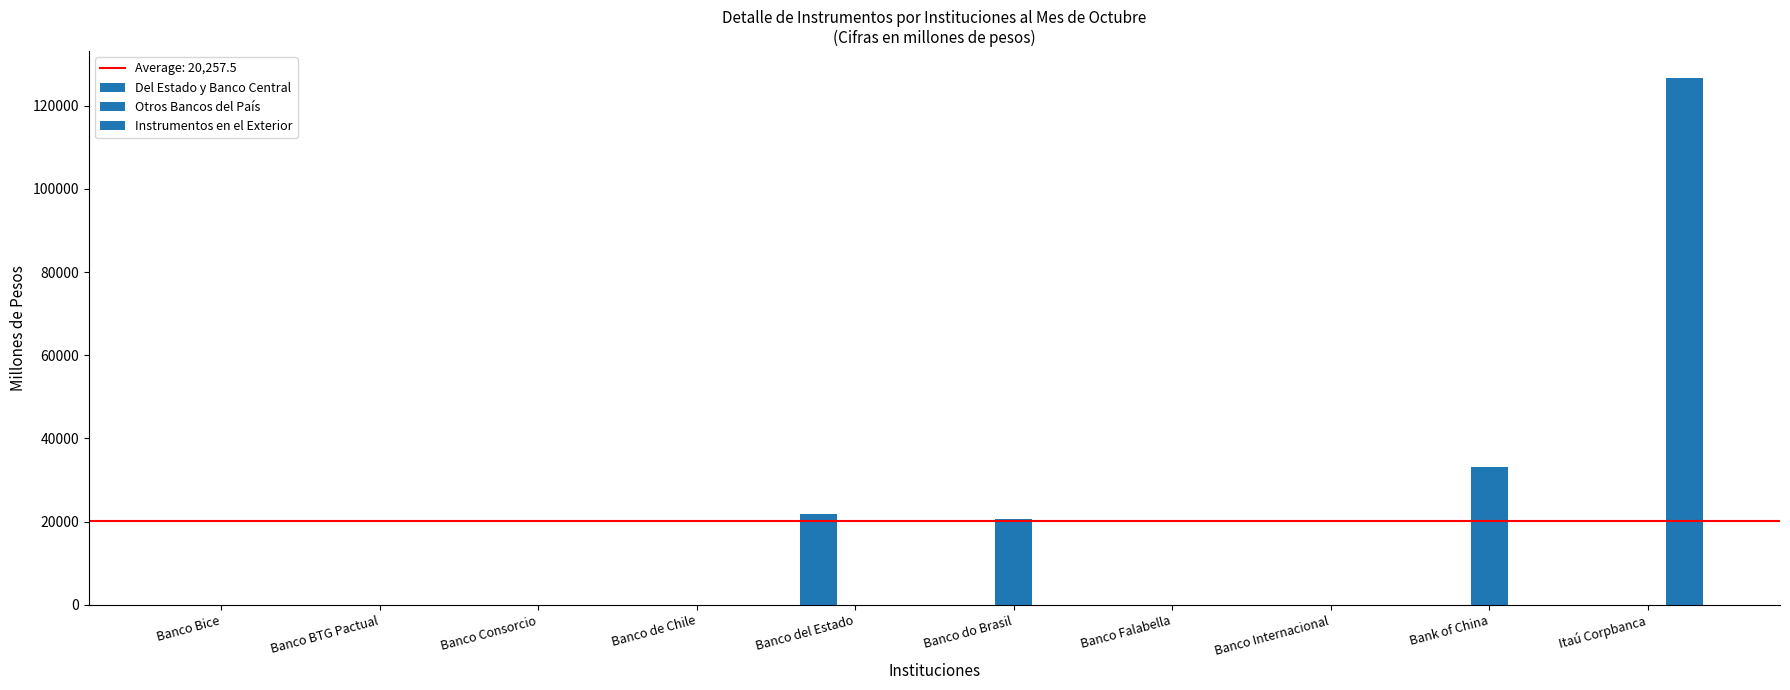

The Otros Bancos del País series shows 11795 at Banco Internacional. True or false?

False